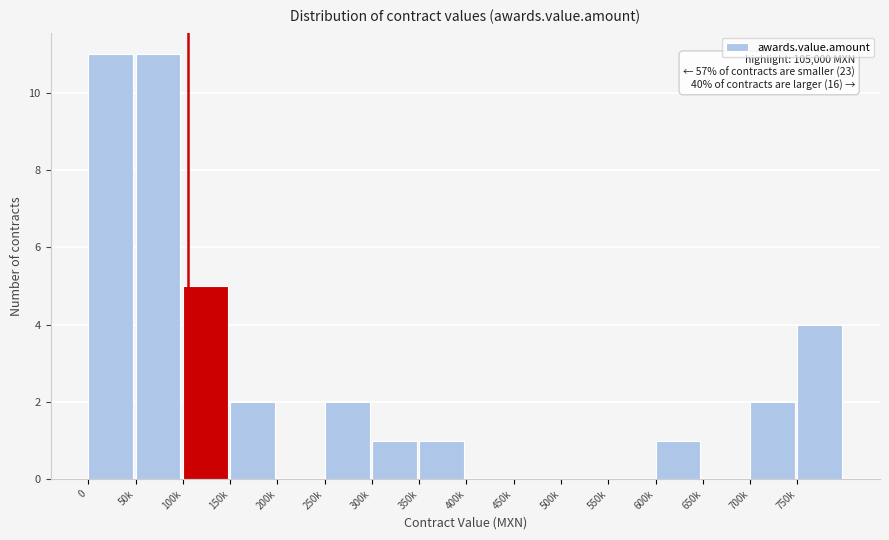

Reading left to right, list all the values displayed in this chart.

0=11	50k=11	100k=5	150k=2	200k=0	250k=2	300k=1	350k=1	400k=0	450k=0	500k=0	550k=0	600k=1	650k=0	700k=2	750k=4